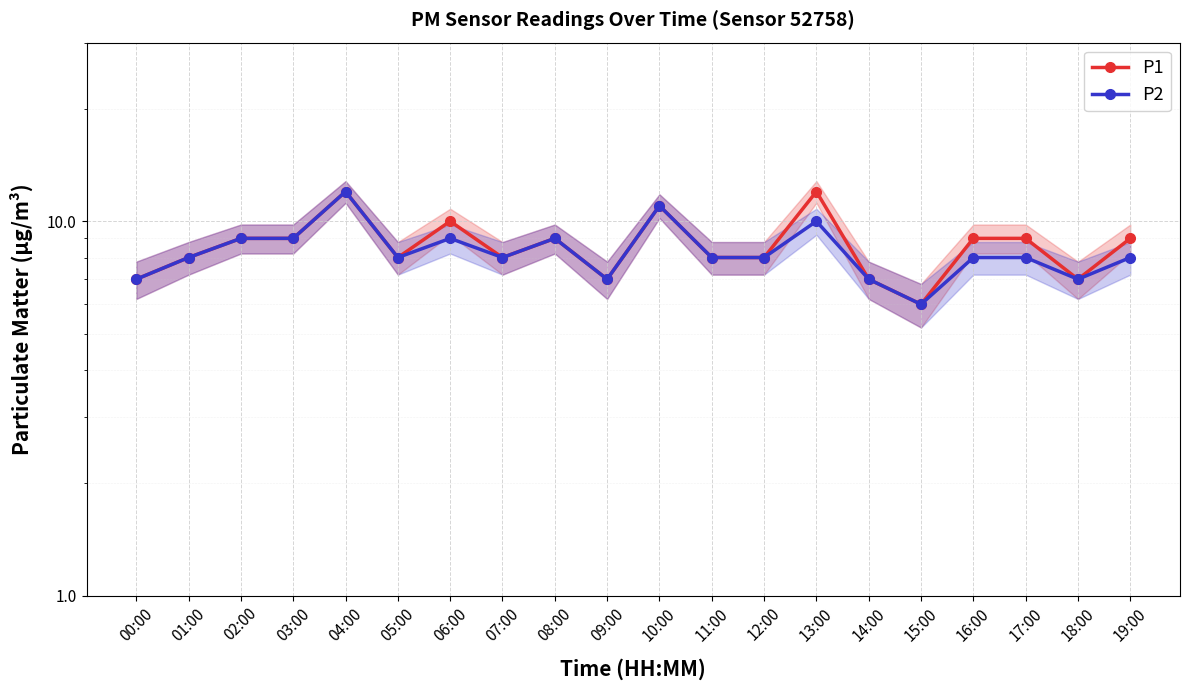

Is the value of P2 at 12:00 greater than the value of P1 at 04:00?

No